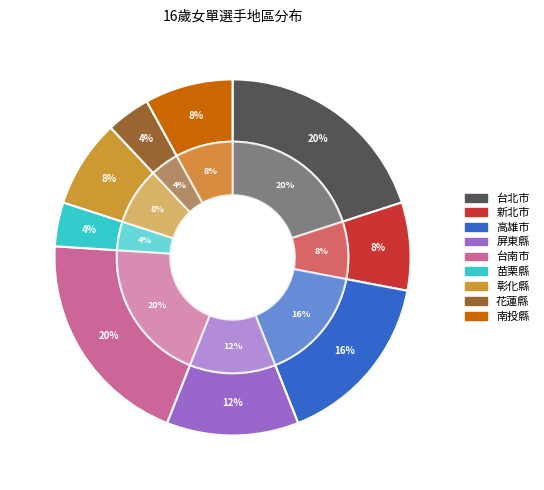

Approximately how many times larger is the value at 屏東縣 compared to 台北市?

0.6